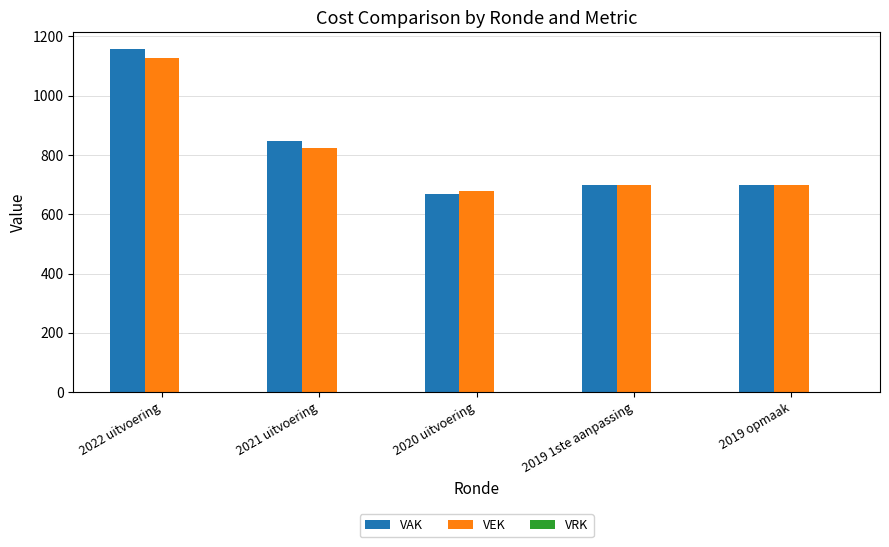

What is the difference between the highest and lowest values at 2021 uitvoering?

25